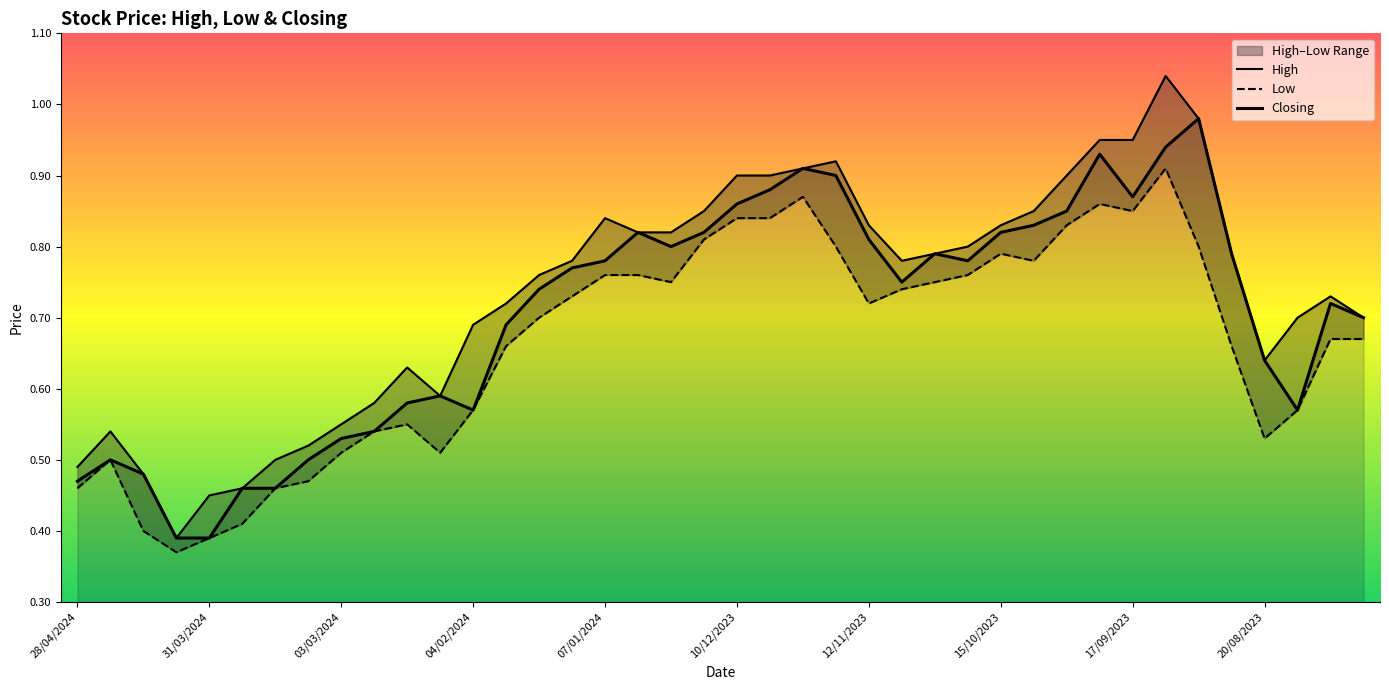

Is it true that High equals 0.5 at 04/02/2024?

False